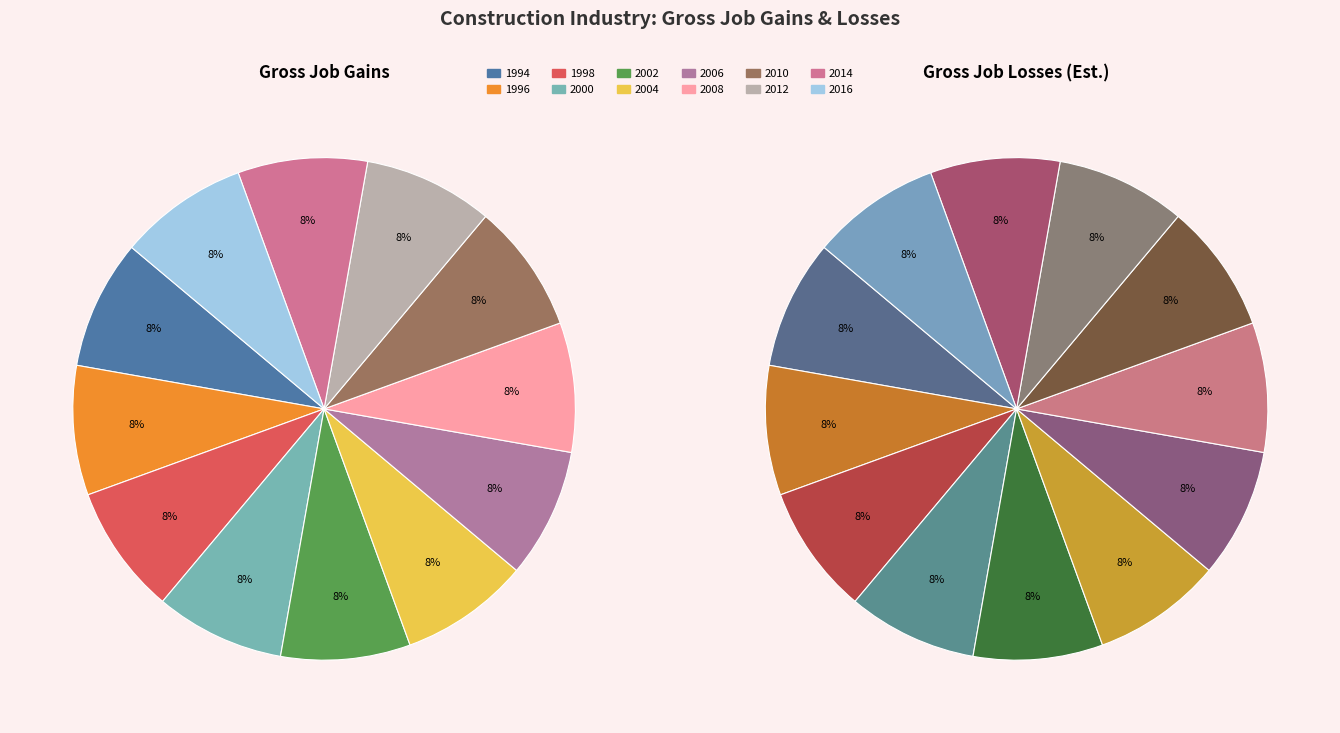

Between 2014 and 2002, which is larger?

2014